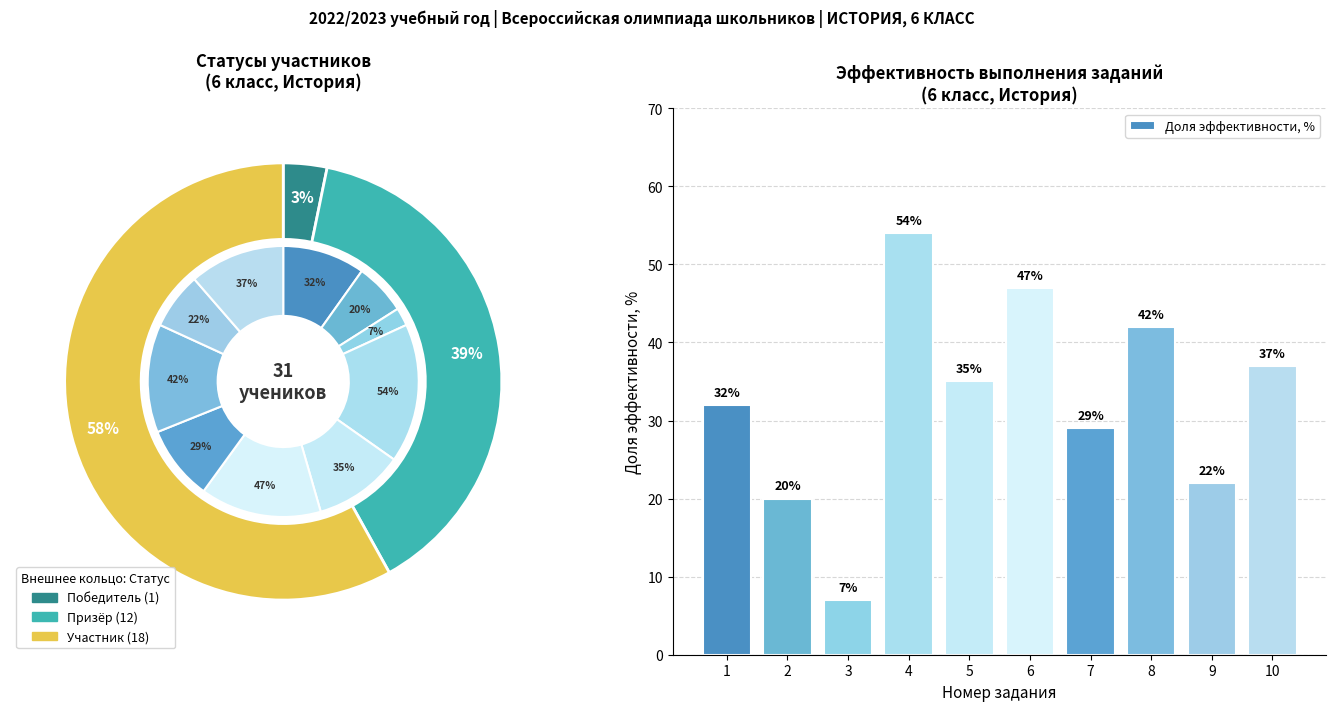

How many segments does this pie chart have?

10